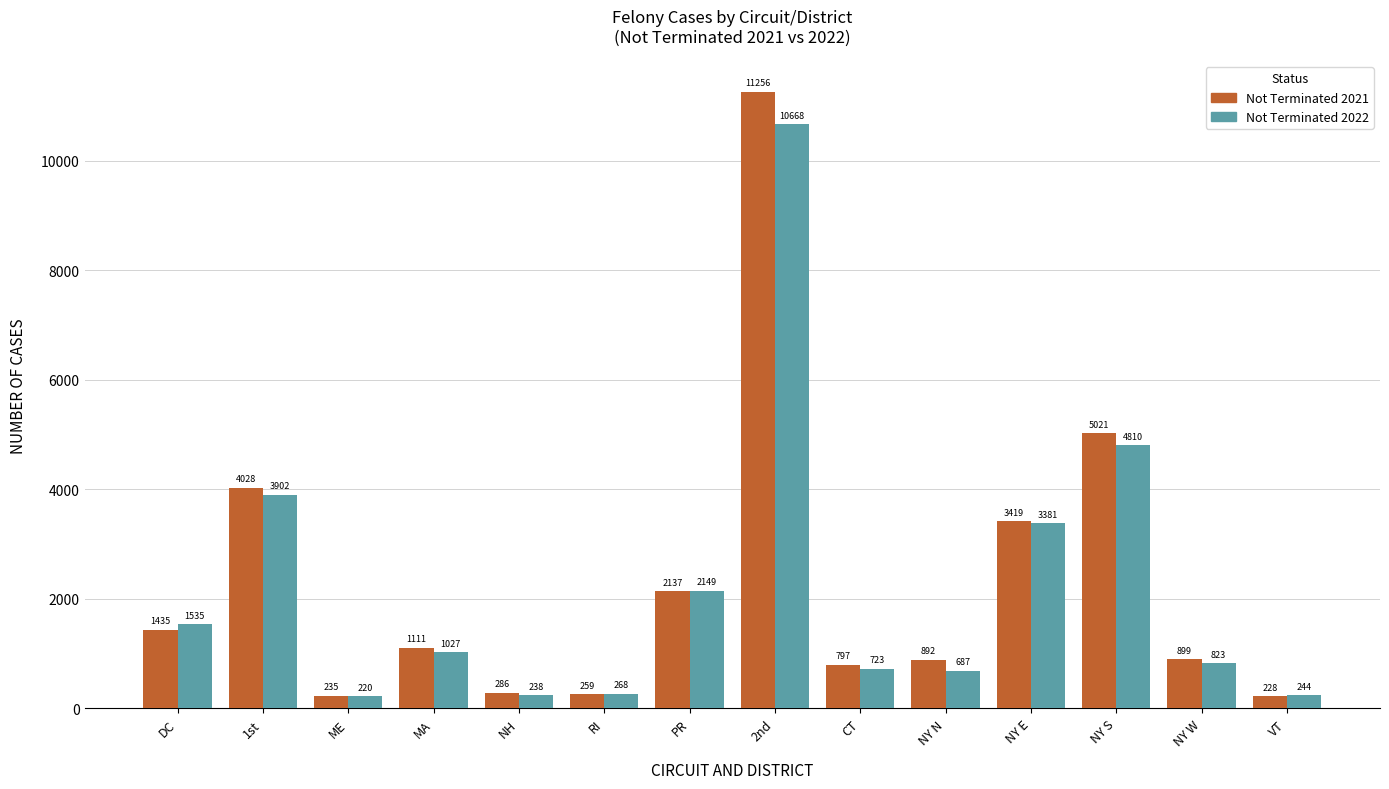

Which series has the widest spread of values?

Not Terminated 2021